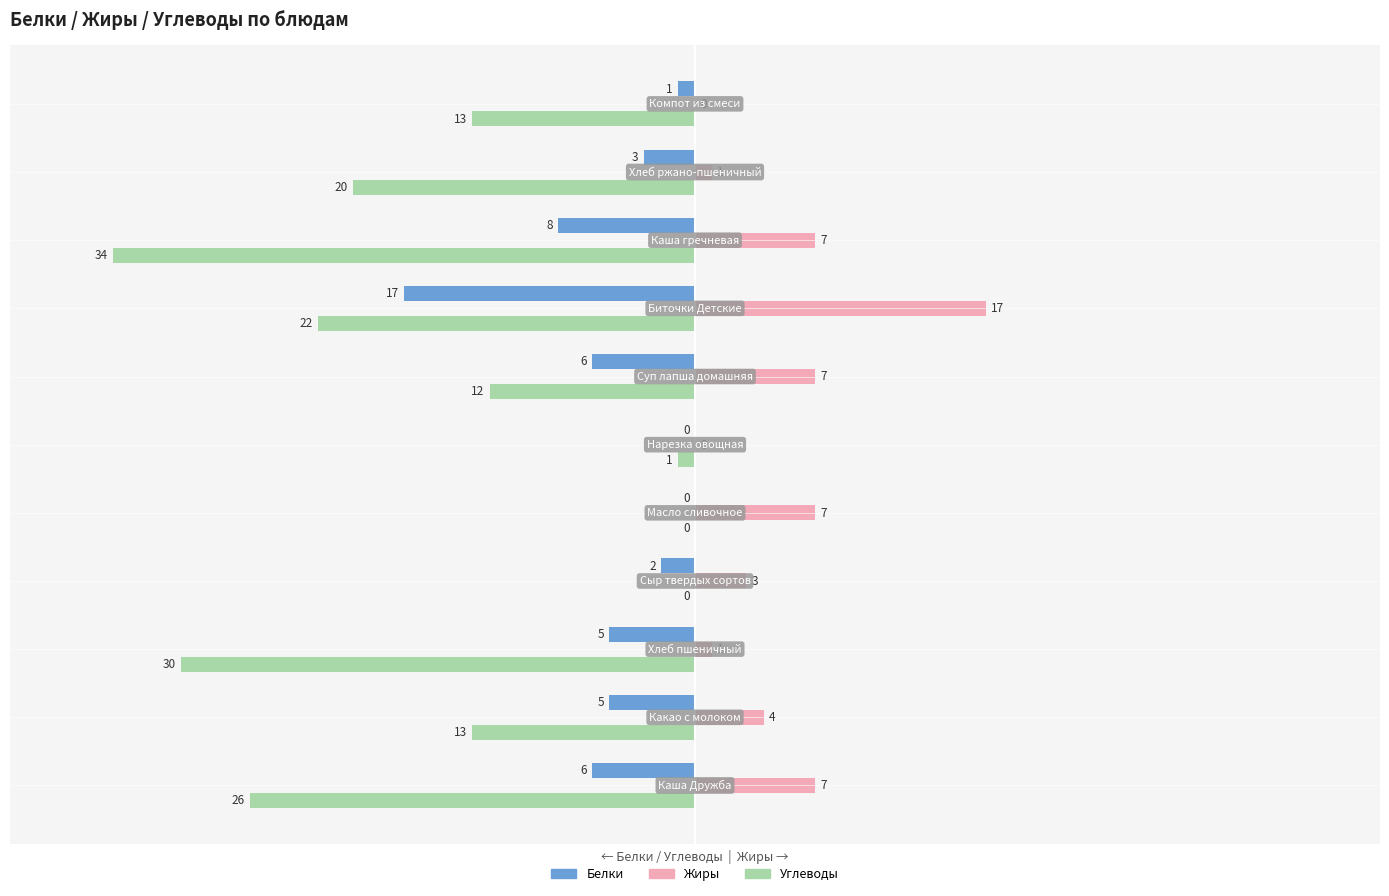

What is the sum of all Белки values?

-53